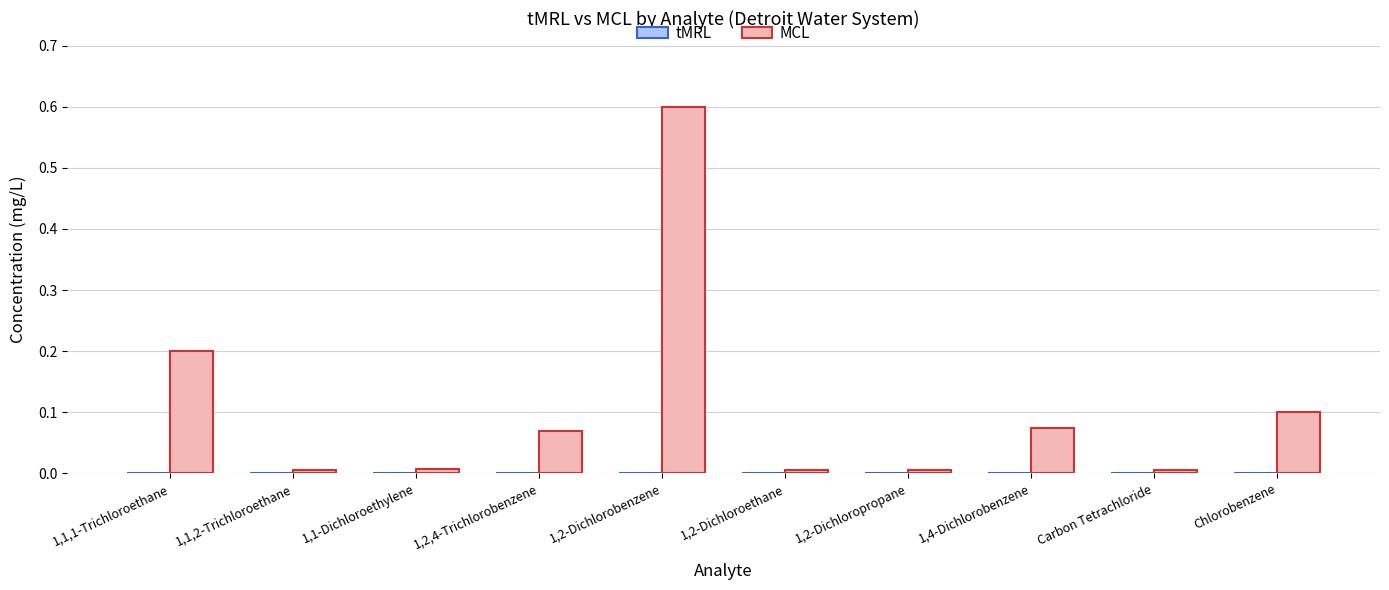

What is the highest value of the MCL series?

0.6